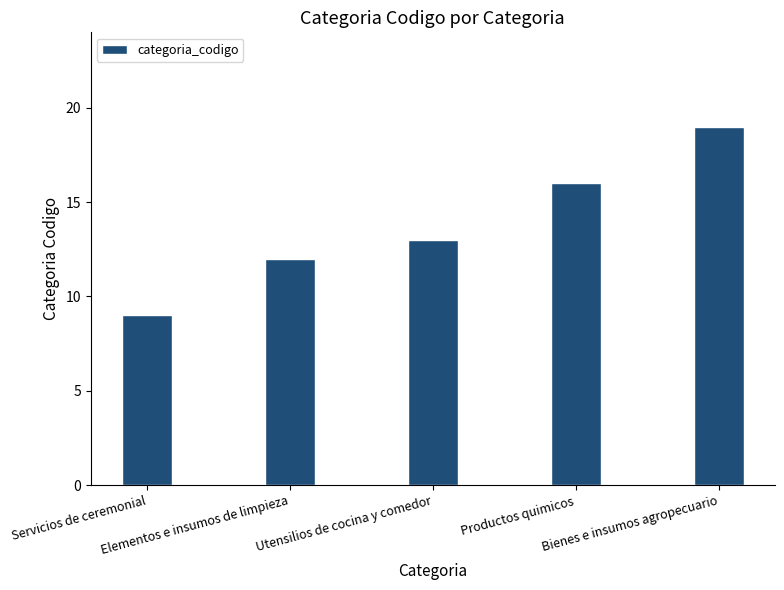

What is the difference between the maximum and minimum values?

10